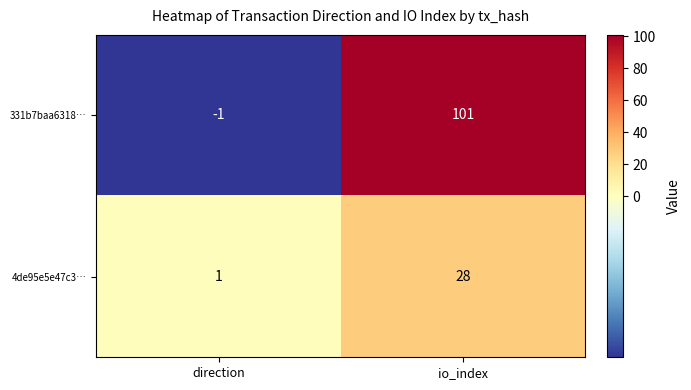

At which label is 4de95e5e47c3… closest to 14?

direction